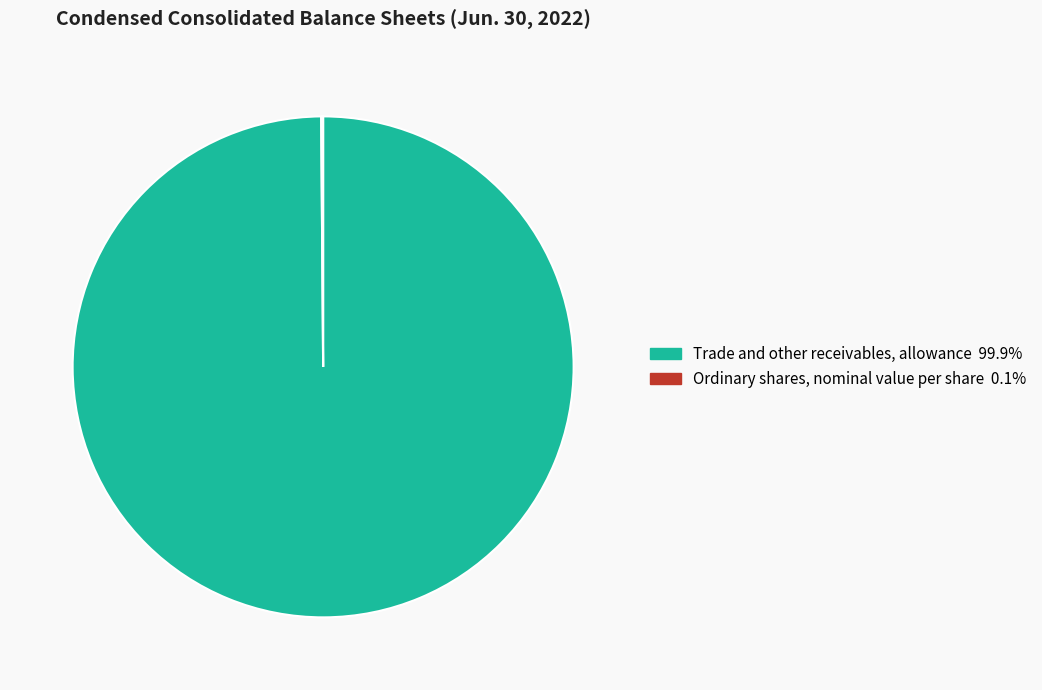

Is there a majority slice in this chart?

Yes